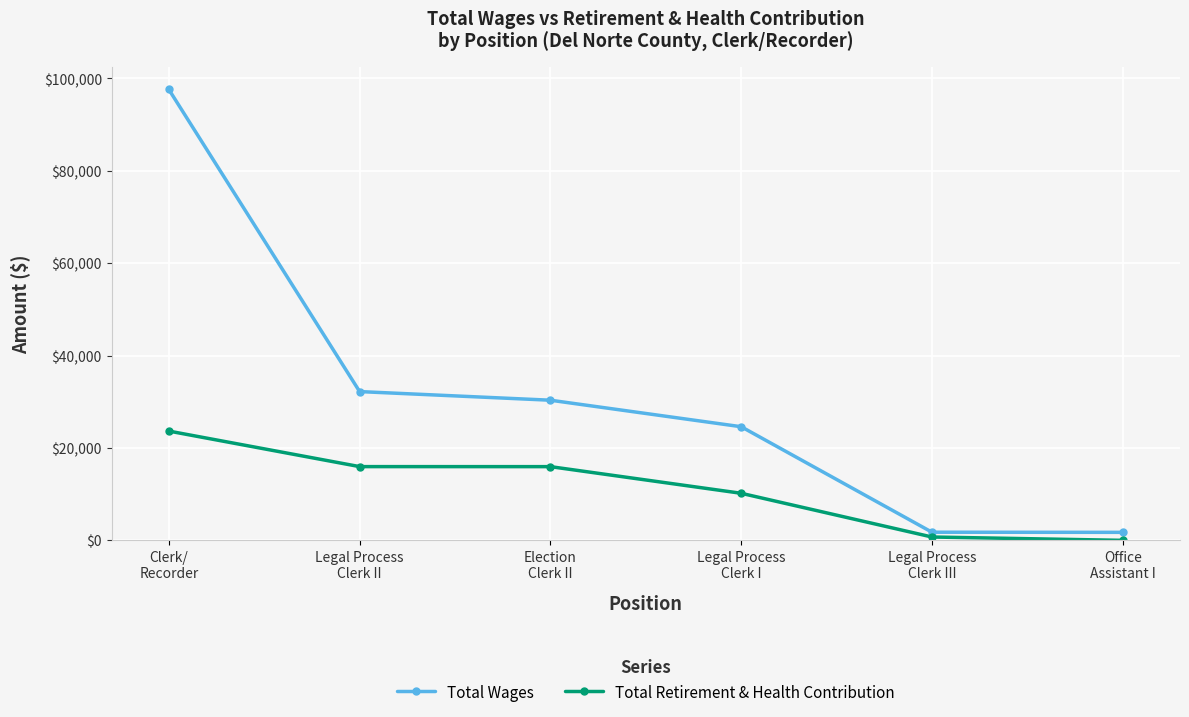

What is the value of the Total Retirement & Health Contribution point at the 2nd from the left?

15965